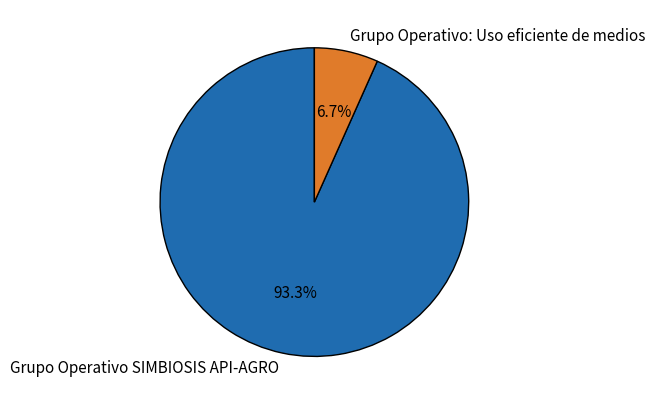

What percentage is the Grupo Operativo: Uso eficiente de medios slice, to the nearest percent?

7%